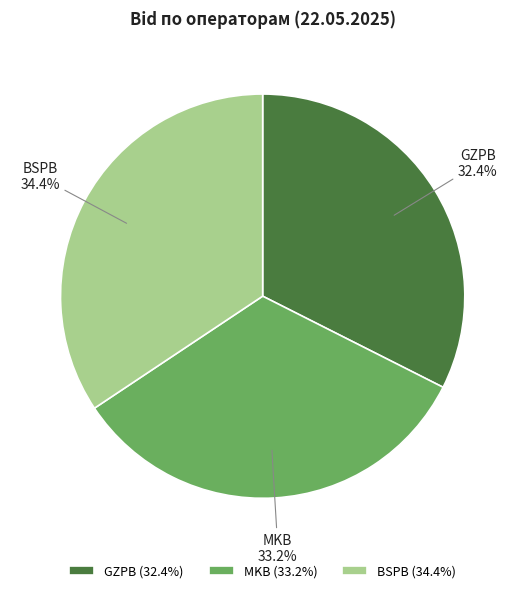

Combined, do BSPB and GZPB account for over 50%?

Yes